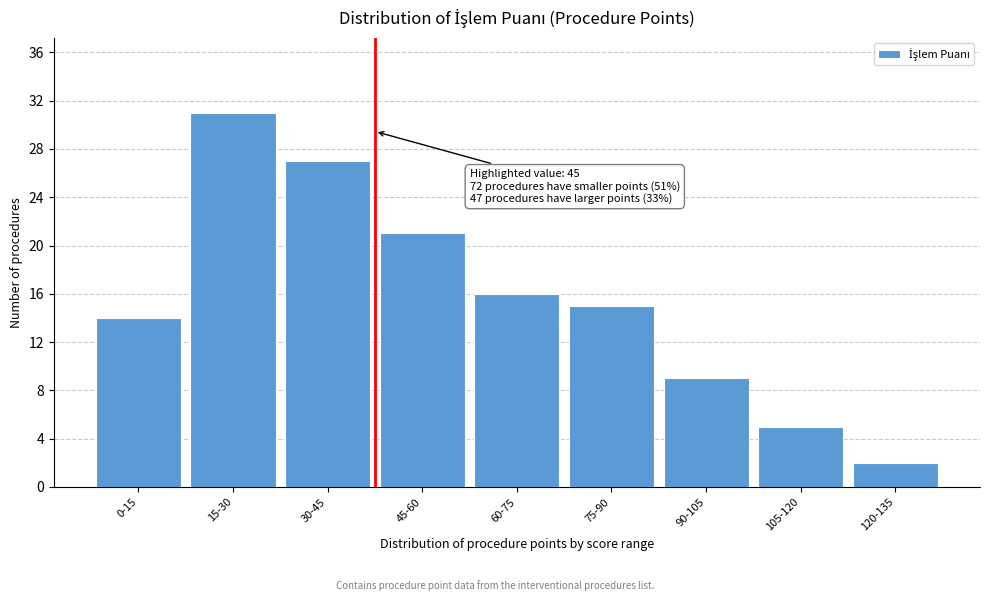

Reading left to right, list all the values displayed in this chart.

14	31	27	21	16	15	9	5	2